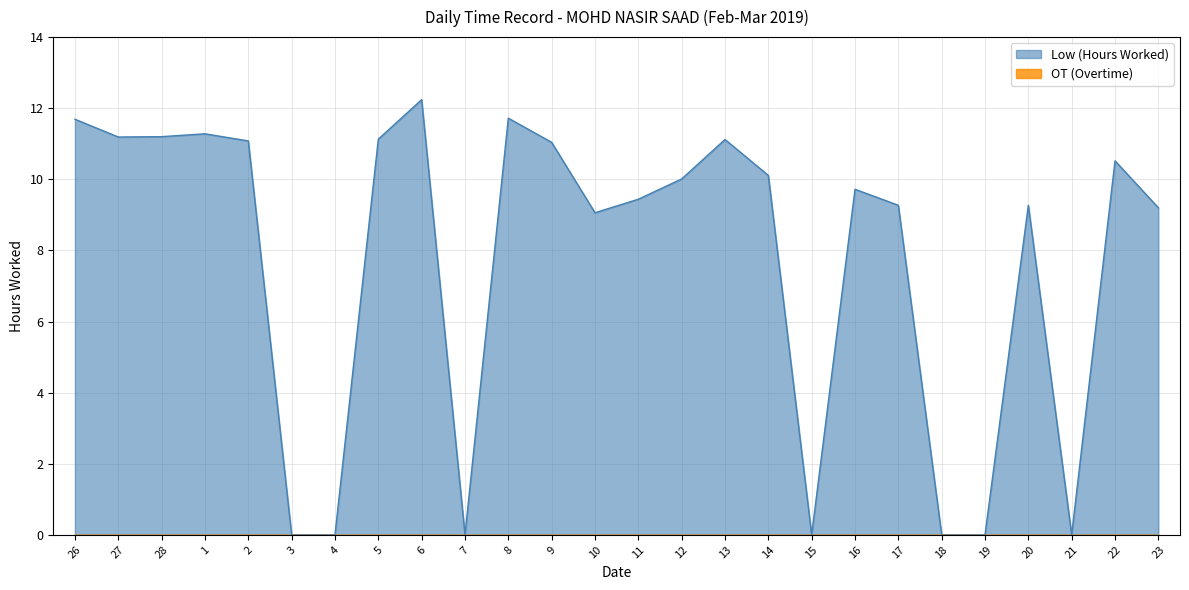

Reading right to left, list all the values displayed in this chart.

9.2	10.5	0.0	9.3	0.0	0.0	9.3	9.7	0.0	10.1	11.1	10.0	9.4	9.1	11.0	11.7	0.0	12.2	11.1	0.0	0.0	11.1	11.3	11.2	11.2	11.7